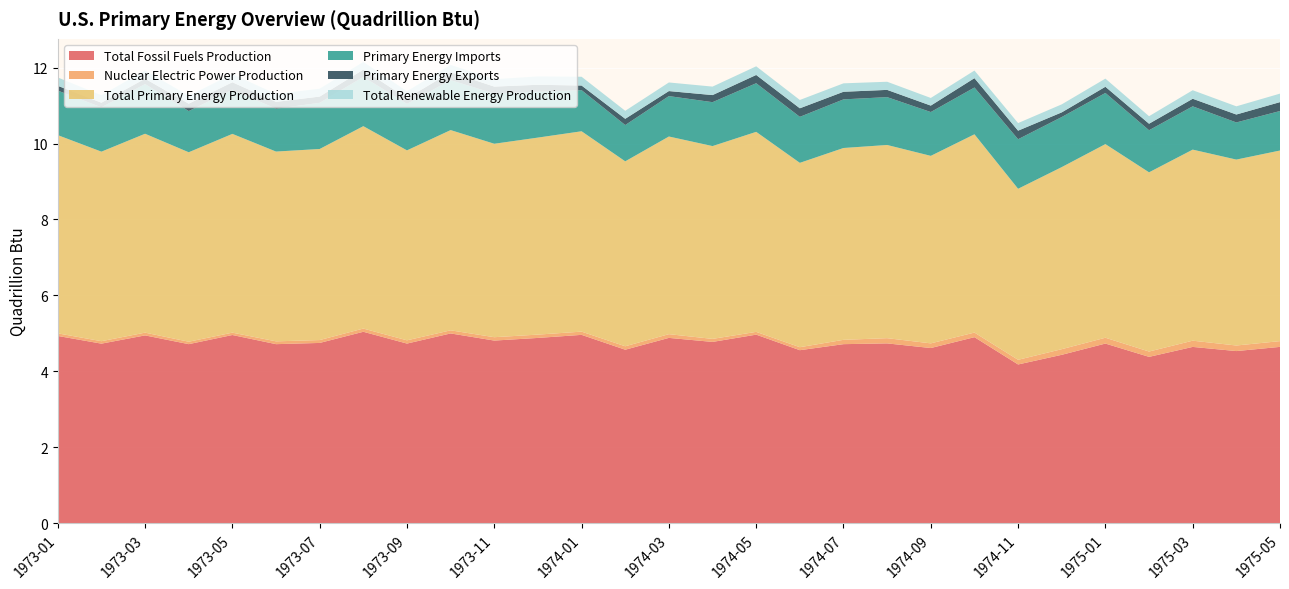

Reading left to right, what are all the values shown in this chart?

Total Fossil Fuels Production: 1973-01=4.9	1973-02=4.7	1973-03=4.9	1973-04=4.7	1973-05=5.0	1973-06=4.7	1973-07=4.7	1973-08=5.0	1973-09=4.7	1973-10=5.0	1973-11=4.8	1973-12=4.9	1974-01=5.0	1974-02=4.6	1974-03=4.9	1974-04=4.8	1974-05=5.0	1974-06=4.6	1974-07=4.7	1974-08=4.7	1974-09=4.6	1974-10=4.9	1974-11=4.2	1974-12=4.4	1975-01=4.7	1975-02=4.4	1975-03=4.6	1975-04=4.5	1975-05=4.6
Nuclear Electric Power Production: 1973-01=0.1	1973-02=0.1	1973-03=0.1	1973-04=0.1	1973-05=0.1	1973-06=0.1	1973-07=0.1	1973-08=0.1	1973-09=0.1	1973-10=0.1	1973-11=0.1	1973-12=0.1	1974-01=0.1	1974-02=0.1	1974-03=0.1	1974-04=0.1	1974-05=0.1	1974-06=0.1	1974-07=0.1	1974-08=0.1	1974-09=0.1	1974-10=0.1	1974-11=0.1	1974-12=0.1	1975-01=0.2	1975-02=0.1	1975-03=0.2	1975-04=0.1	1975-05=0.2
Total Primary Energy Production: 1973-01=5.2	1973-02=5.0	1973-03=5.2	1973-04=5.0	1973-05=5.2	1973-06=5.0	1973-07=5.0	1973-08=5.3	1973-09=5.0	1973-10=5.3	1973-11=5.1	1973-12=5.2	1974-01=5.3	1974-02=4.9	1974-03=5.2	1974-04=5.1	1974-05=5.3	1974-06=4.9	1974-07=5.1	1974-08=5.1	1974-09=4.9	1974-10=5.2	1974-11=4.5	1974-12=4.8	1975-01=5.1	1975-02=4.7	1975-03=5.0	1975-04=4.9	1975-05=5.0
Primary Energy Imports: 1973-01=1.2	1973-02=1.2	1973-03=1.3	1973-04=1.1	1973-05=1.2	1973-06=1.1	1973-07=1.2	1973-08=1.3	1973-09=1.2	1973-10=1.3	1973-11=1.3	1973-12=1.2	1974-01=1.1	1974-02=1.0	1974-03=1.1	1974-04=1.2	1974-05=1.3	1974-06=1.2	1974-07=1.3	1974-08=1.3	1974-09=1.2	1974-10=1.2	1974-11=1.3	1974-12=1.3	1975-01=1.3	1975-02=1.1	1975-03=1.1	1975-04=1.0	1975-05=1.0
Primary Energy Exports: 1973-01=0.1	1973-02=0.1	1973-03=0.1	1973-04=0.2	1973-05=0.2	1973-06=0.2	1973-07=0.2	1973-08=0.2	1973-09=0.1	1973-10=0.2	1973-11=0.2	1973-12=0.2	1974-01=0.1	1974-02=0.2	1974-03=0.1	1974-04=0.2	1974-05=0.2	1974-06=0.2	1974-07=0.2	1974-08=0.2	1974-09=0.2	1974-10=0.2	1974-11=0.2	1974-12=0.1	1975-01=0.2	1975-02=0.2	1975-03=0.2	1975-04=0.2	1975-05=0.2
Total Renewable Energy Production: 1973-01=0.2	1973-02=0.2	1973-03=0.2	1973-04=0.2	1973-05=0.2	1973-06=0.2	1973-07=0.2	1973-08=0.2	1973-09=0.2	1973-10=0.2	1973-11=0.2	1973-12=0.2	1974-01=0.2	1974-02=0.2	1974-03=0.2	1974-04=0.2	1974-05=0.2	1974-06=0.2	1974-07=0.2	1974-08=0.2	1974-09=0.2	1974-10=0.2	1974-11=0.2	1974-12=0.2	1975-01=0.2	1975-02=0.2	1975-03=0.2	1975-04=0.2	1975-05=0.2